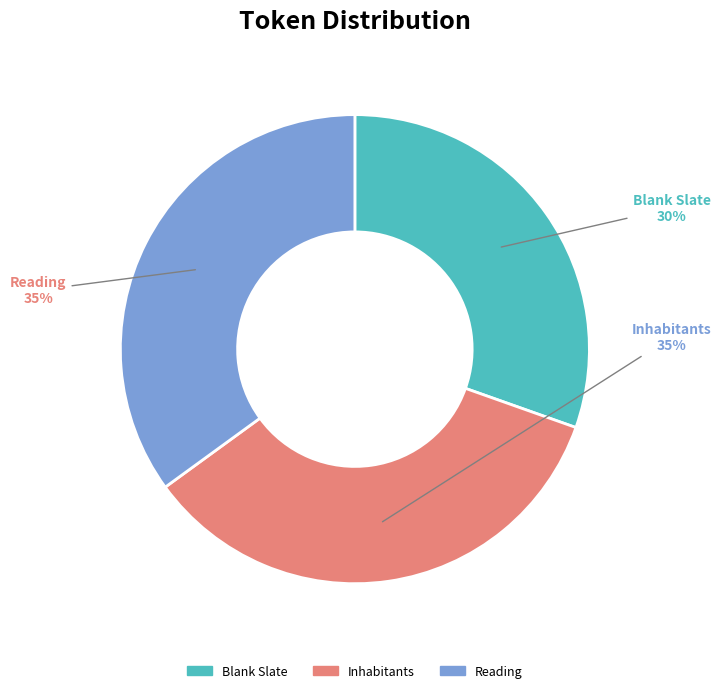

Is the sum of Reading and Blank Slate greater than half?

Yes